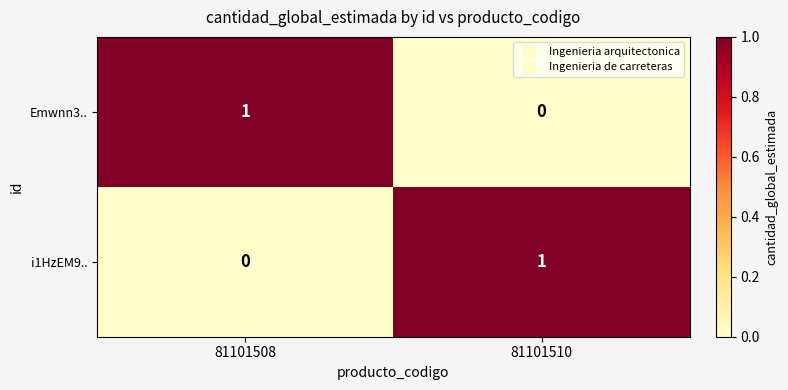

Is it true that i1HzEM9.. equals 0 at 81101508?

True